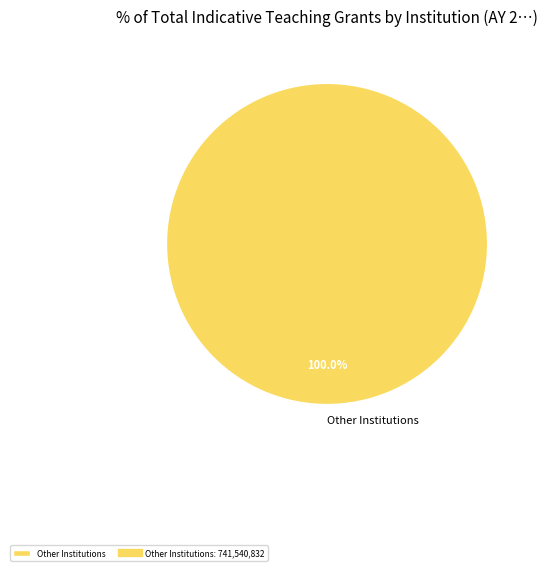

Rank the categories by value from lowest to highest.

Other Institutions